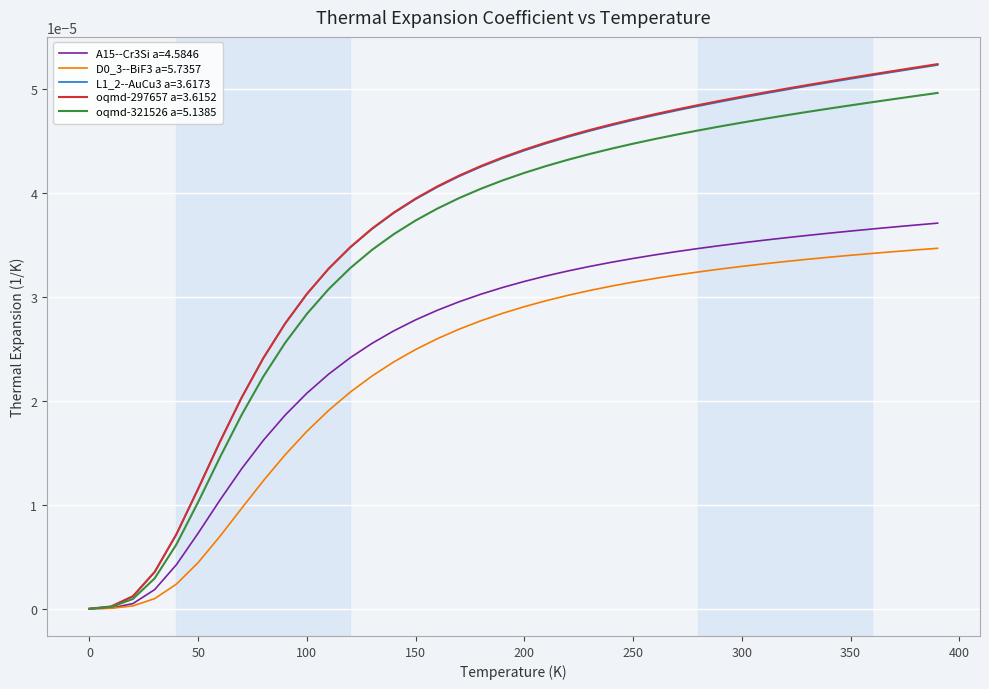

Which series has the largest range (max minus min)?

oqmd-297657 a=3.6152